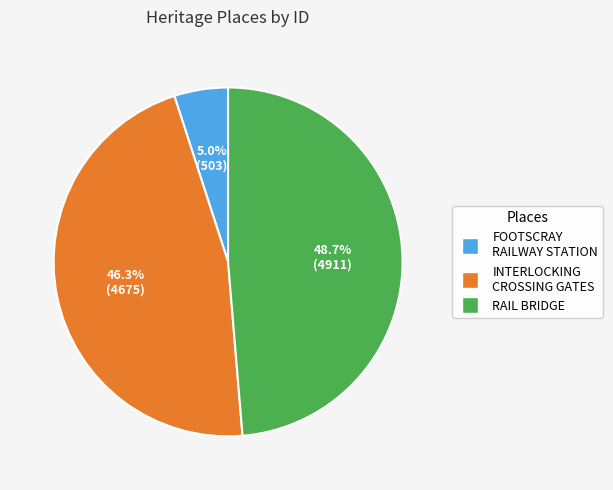

Does any single category account for the majority?

No